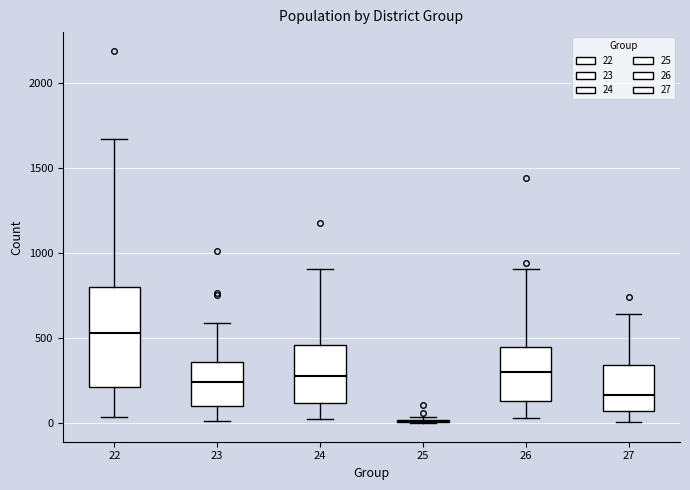

Reading left to right, read every box against the y-axis: the position of its median line, the range the box covers, and the ends of its whiskers. The values are not printed on the chart, so give them approximately, as read against the axis.

22: median 550, box 200 to 800, whiskers 50 to 1650
23: median 250, box 100 to 350, whiskers 0 to 600
24: median 300, box 100 to 450, whiskers 0 to 900
25: box collapsed to a line at 0, whiskers 0 to 50
26: median 300, box 150 to 450, whiskers 50 to 900
27: median 150, box 50 to 350, whiskers 0 to 650